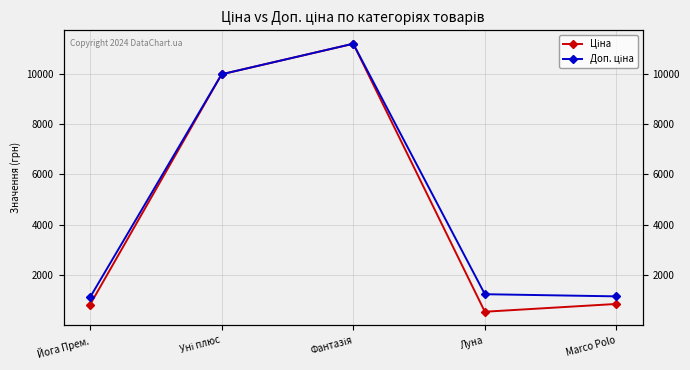

Rank the series by their average value, from highest to lowest.

Доп. ціна, Ціна